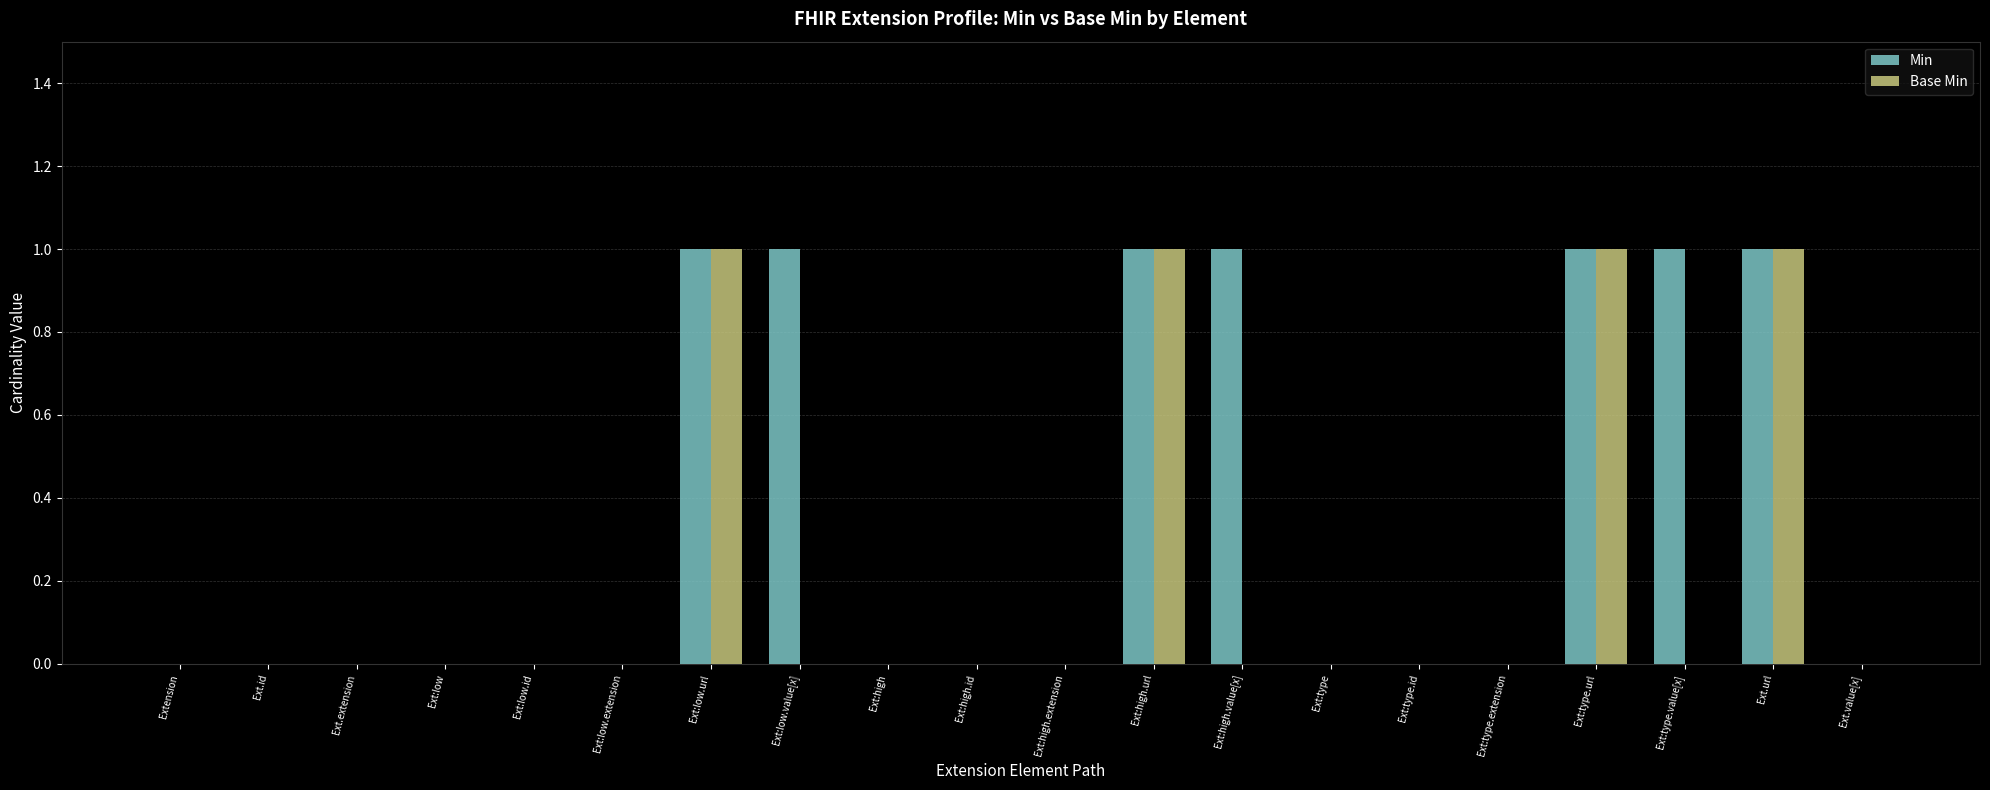

Which series has the largest total across all categories?

Min